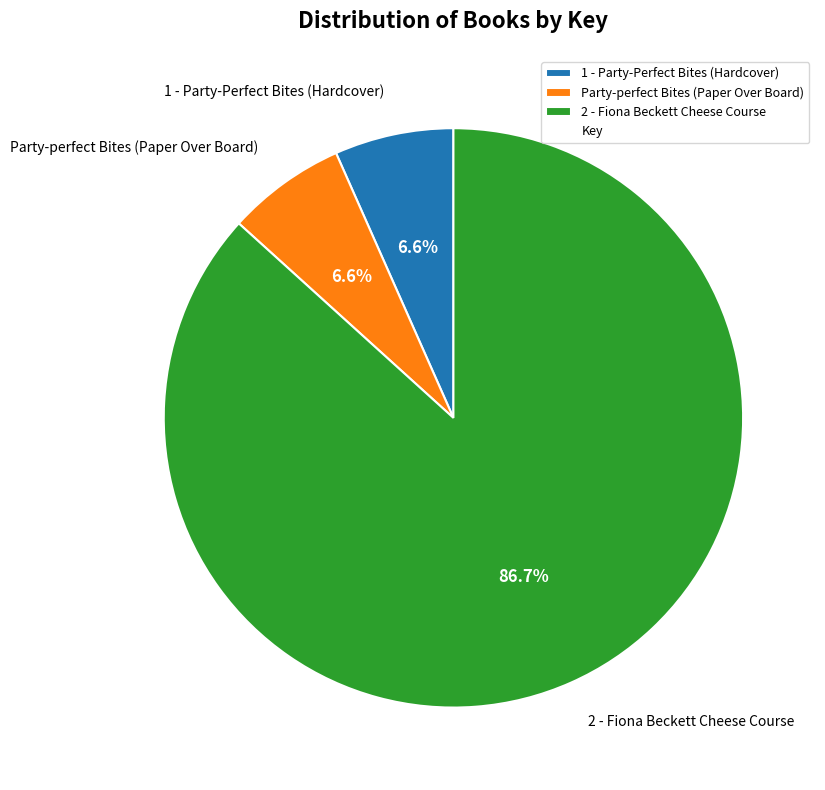

What percentage is the 1 - Party-Perfect Bites (Hardcover) slice, to the nearest percent?

7%